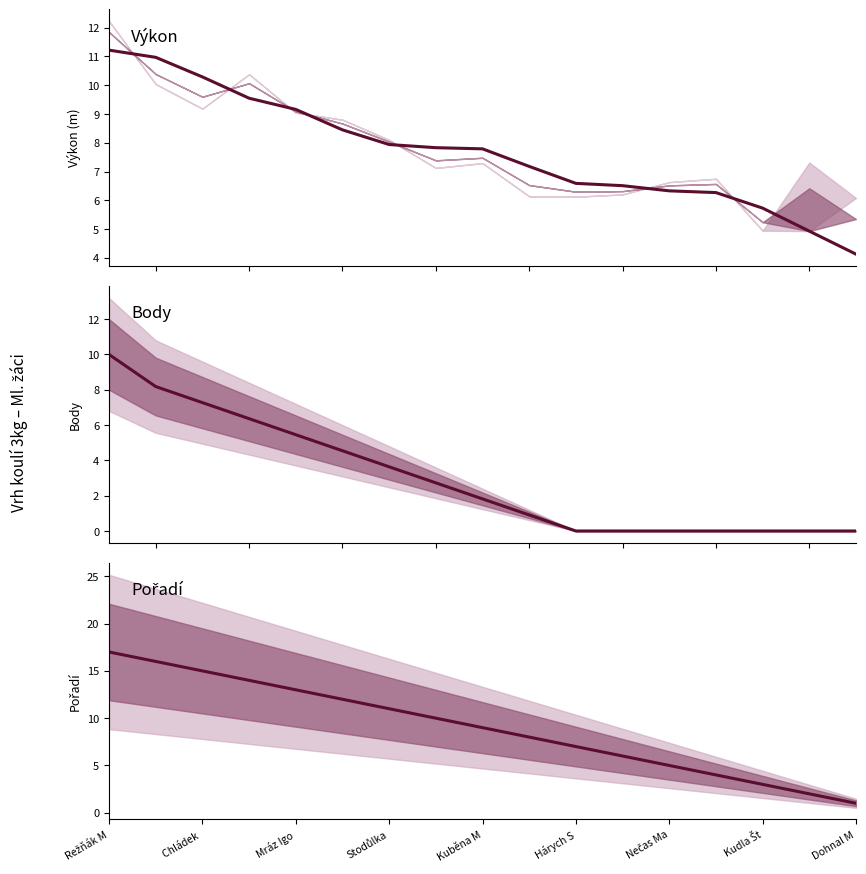

What position from the left is Stodůlka?

4